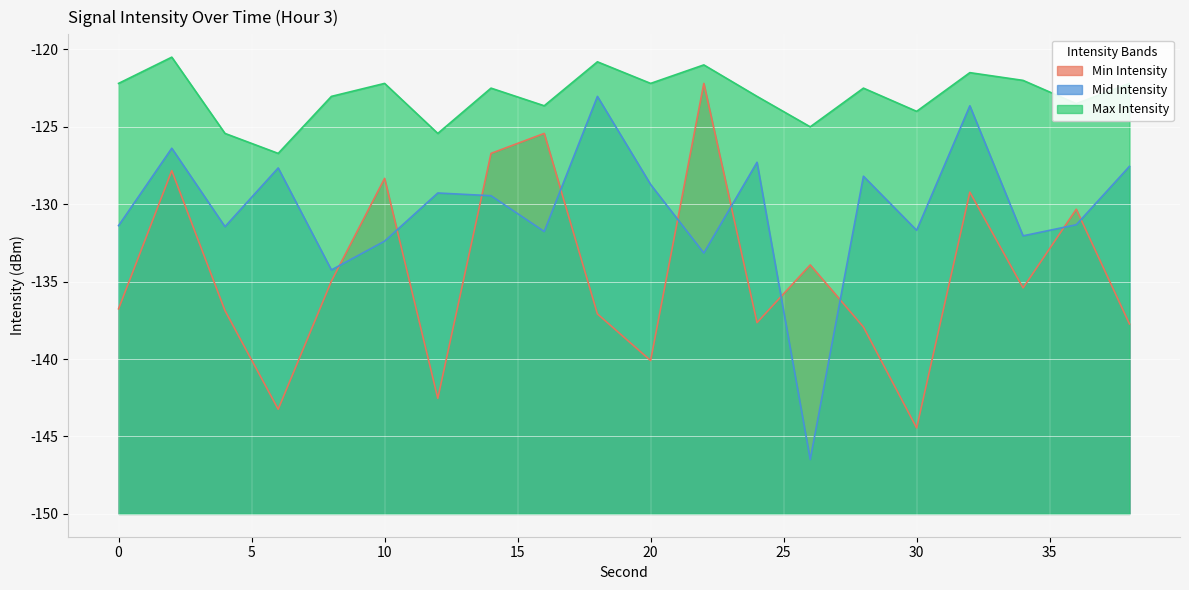

What are all the series names shown in the legend?

Min Intensity, Mid Intensity, Max Intensity